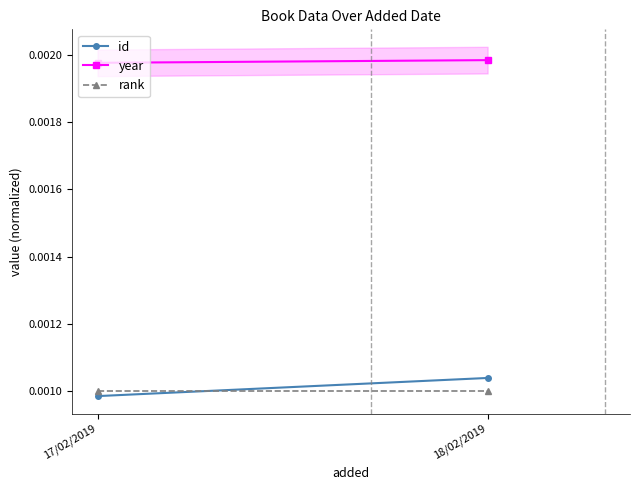

Which series has the largest range (max minus min)?

id